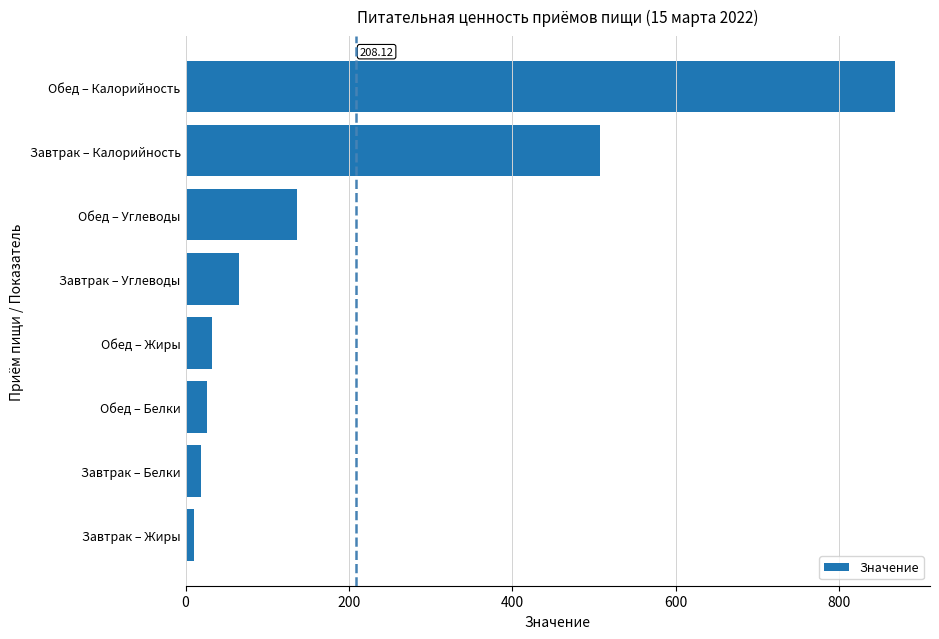

Where is the data nearest to the value 439?

Завтрак – Калорийность